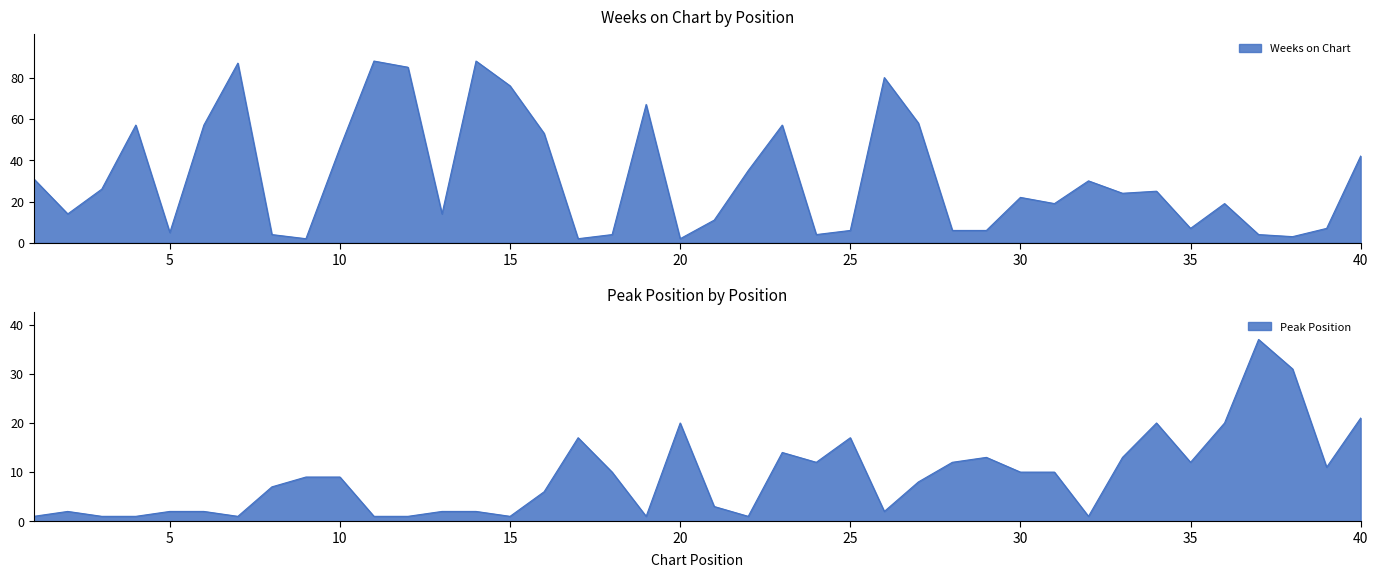

What is the difference between the highest and lowest values at 35?

5